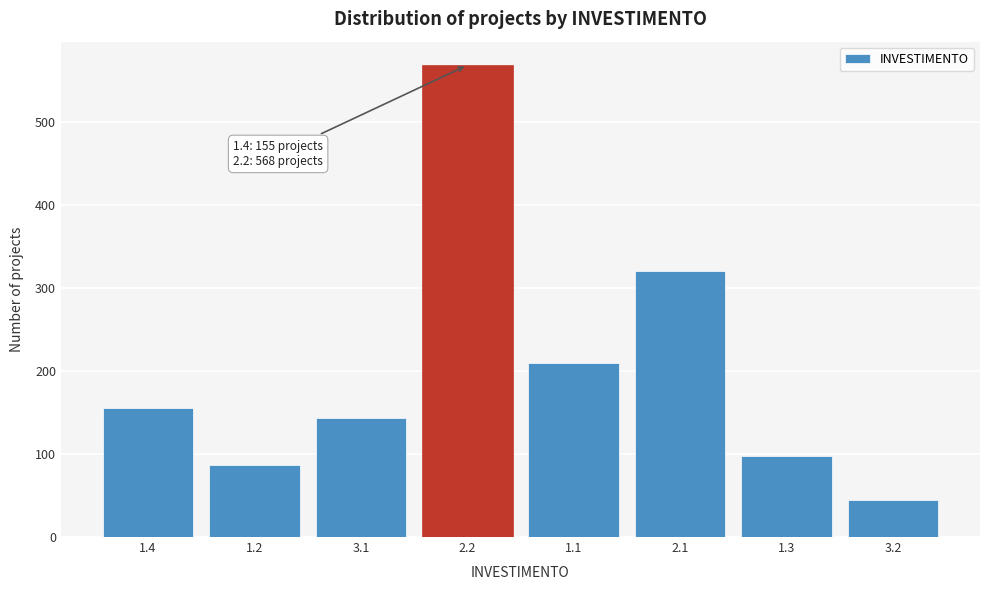

Reading right to left, what are all the values shown in this chart?

44	98	320	210	568	143	87	155